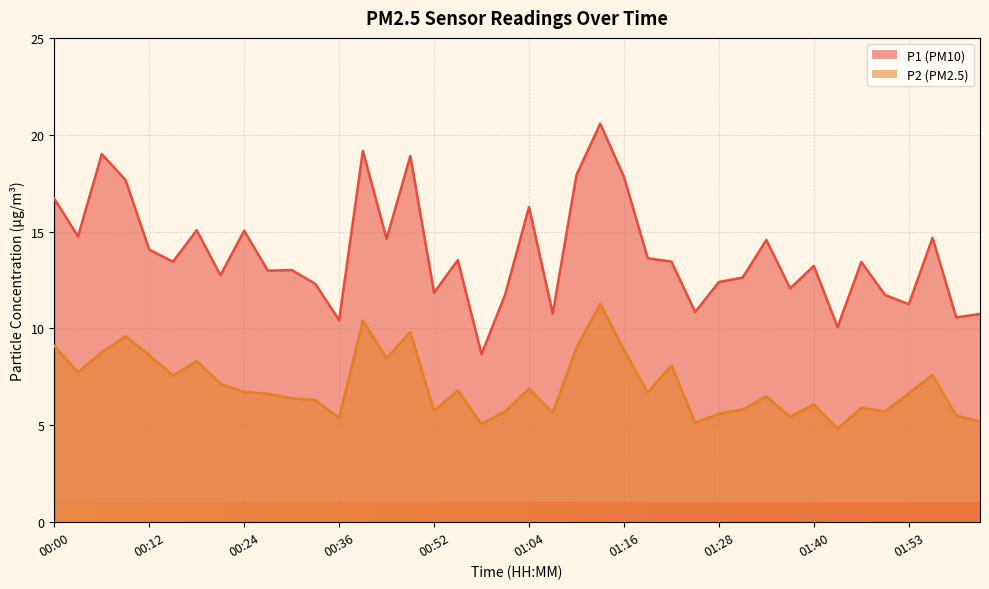

What is the difference between the P2 values at 00:00 and 01:46?

3.2